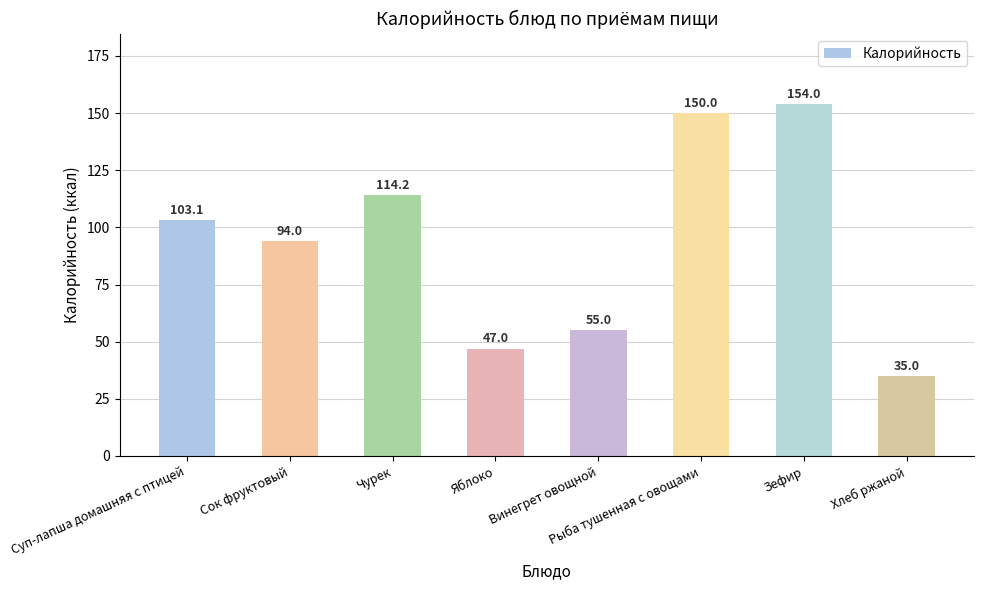

What is the average value?

94.0